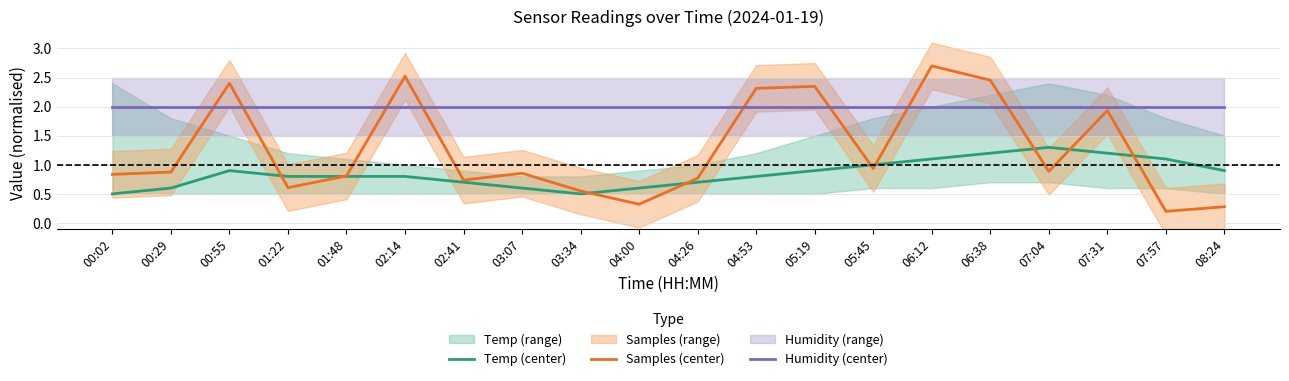

Which has a higher value, 06:38 or 02:41?

06:38